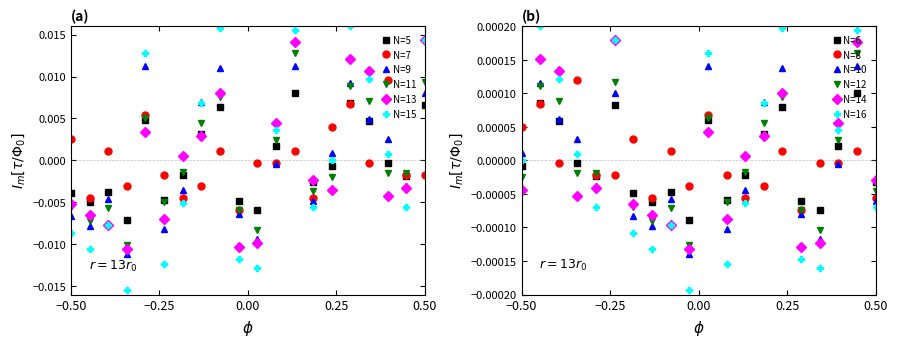

How many interior local peaks does the N=9 series have?

5